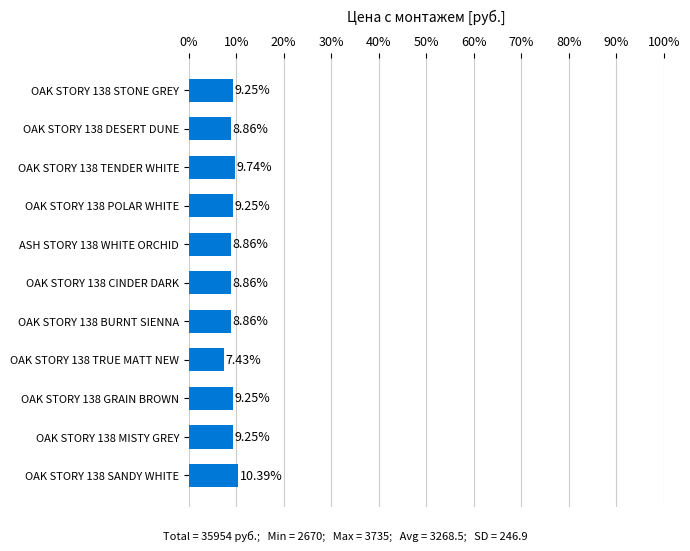

Which has a higher value, OAK STORY 138 TENDER WHITE or OAK STORY 138 GRAIN BROWN?

OAK STORY 138 TENDER WHITE